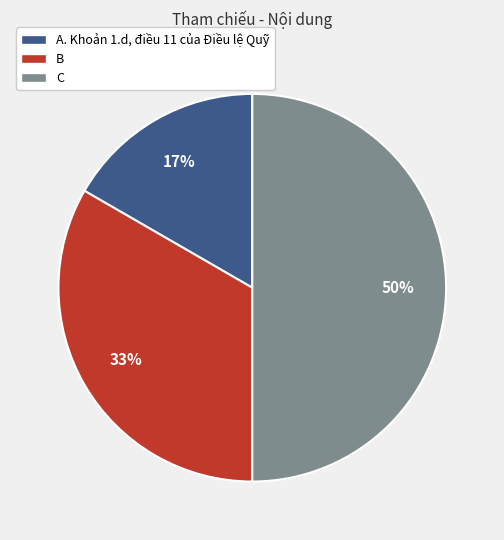

To the nearest percent, what percentage of the pie is A. Khoản 1.d, điều 11 của Điều lệ Quỹ?

17%